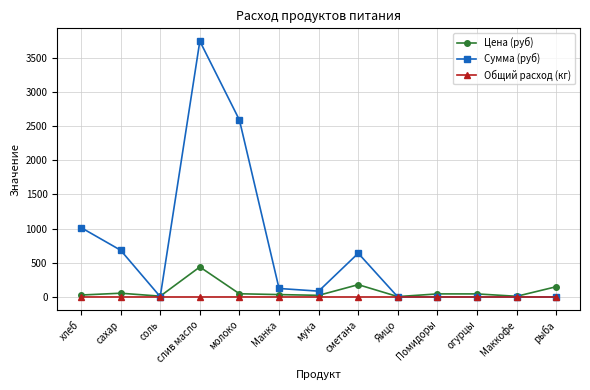

Rank the series at сахар from highest to lowest value.

Сумма (руб), Цена (руб), Общий расход (кг)